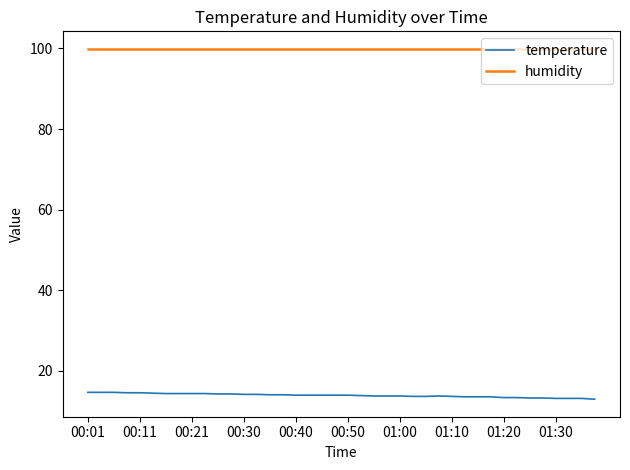

True or false: humidity and temperature intersect in this chart.

False